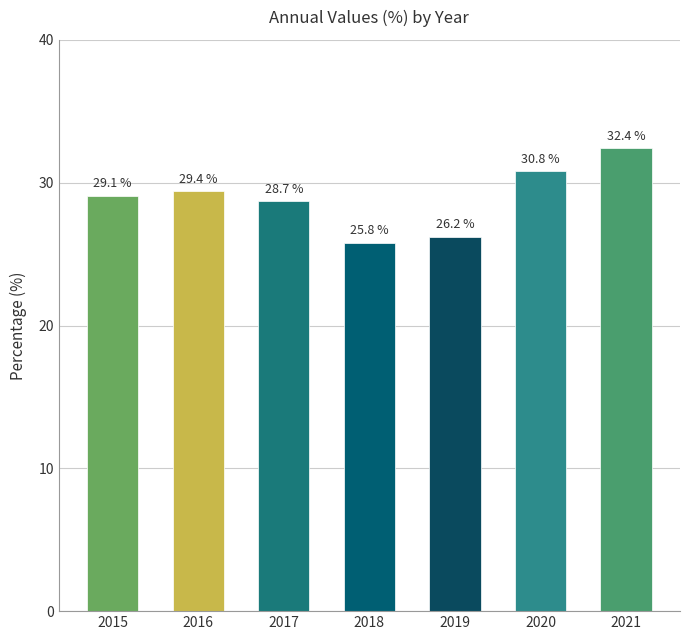

The value at 2015 is 45.1. True or false?

False